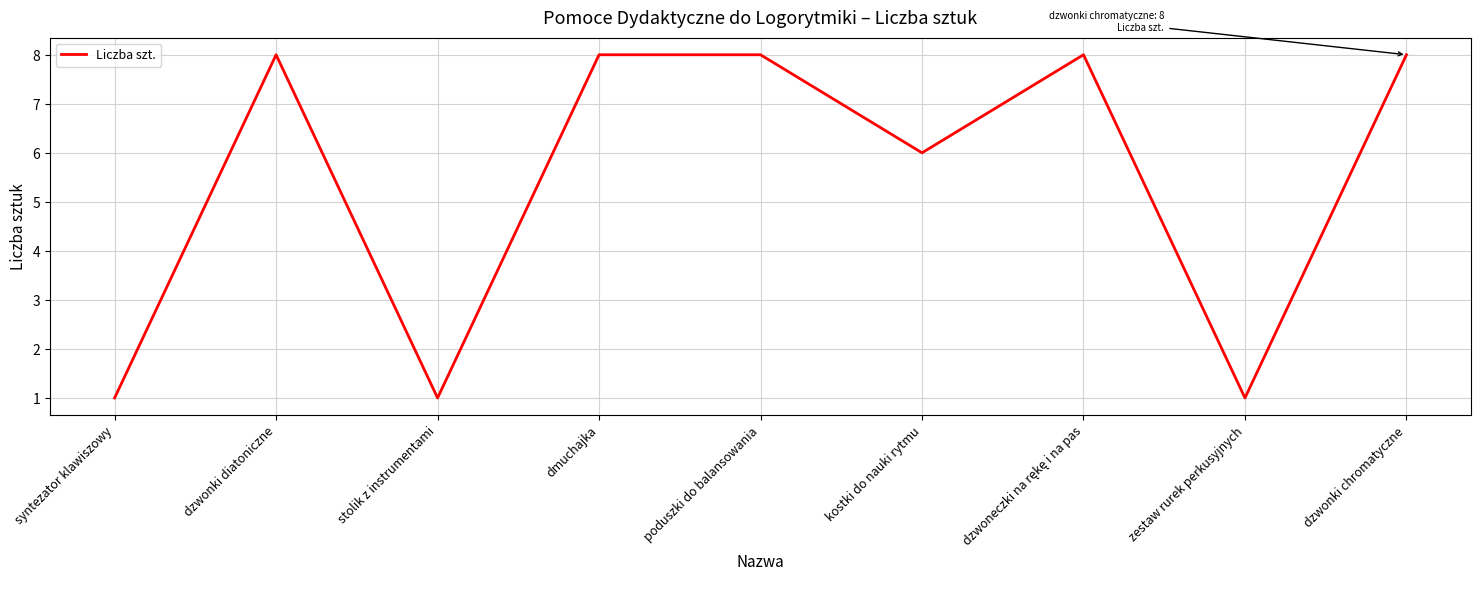

What is the difference between the maximum and minimum values?

7